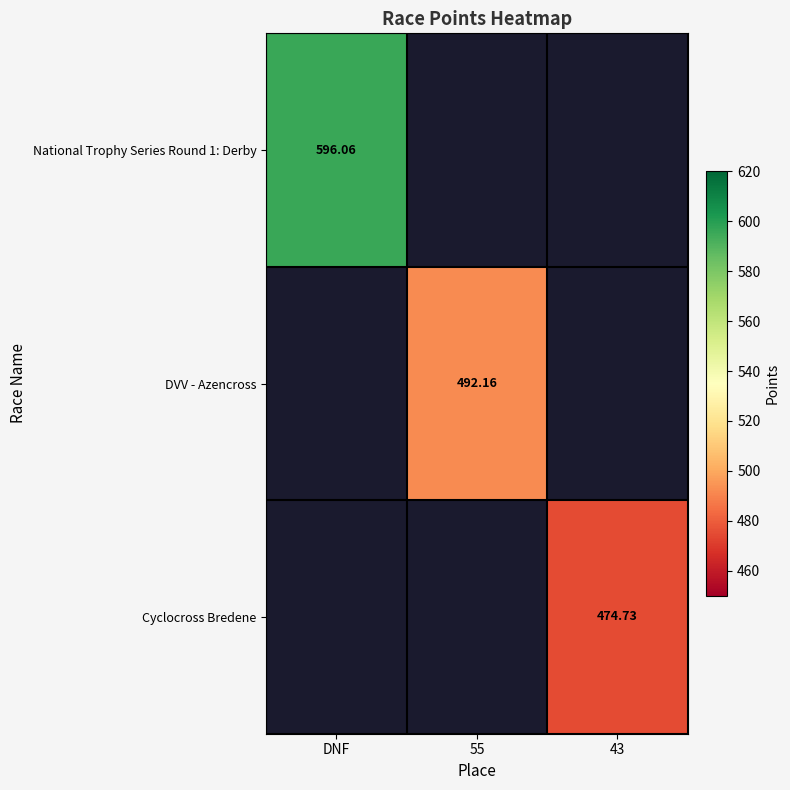

How many series are shown in this chart?

3